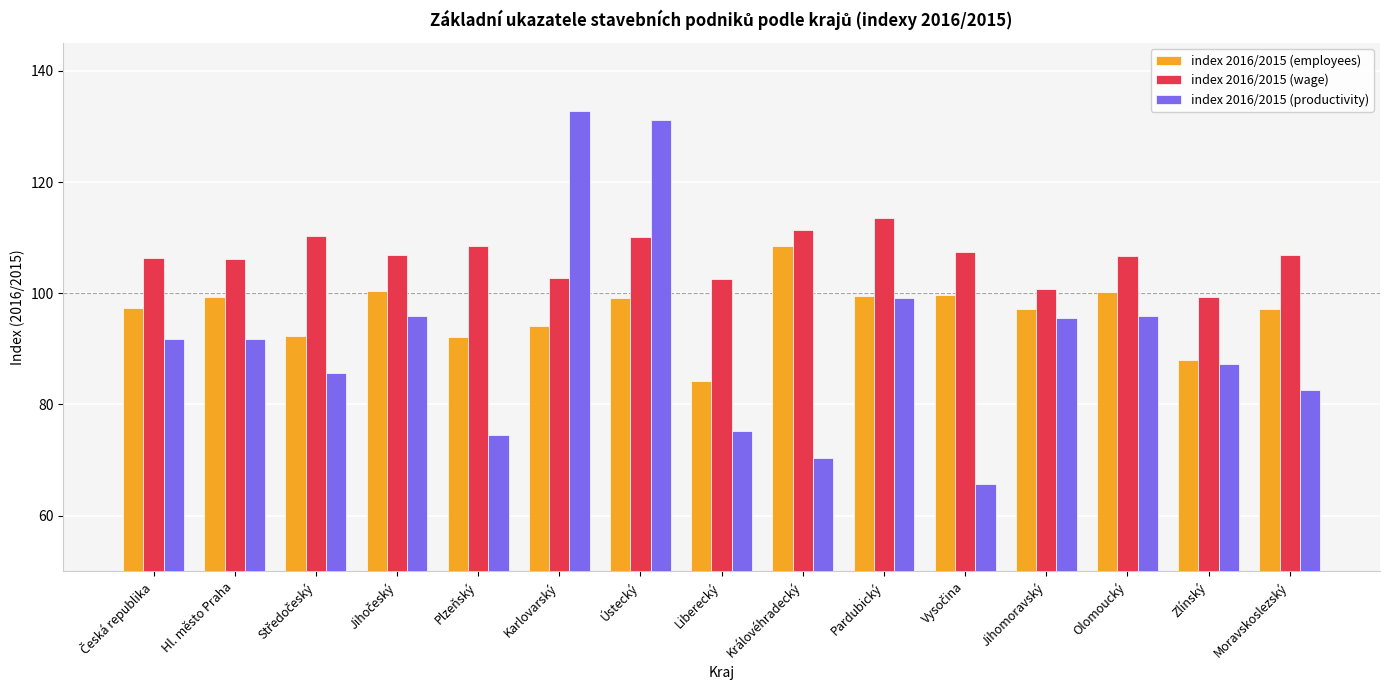

At how many categories does at least one series exceed 93?

15